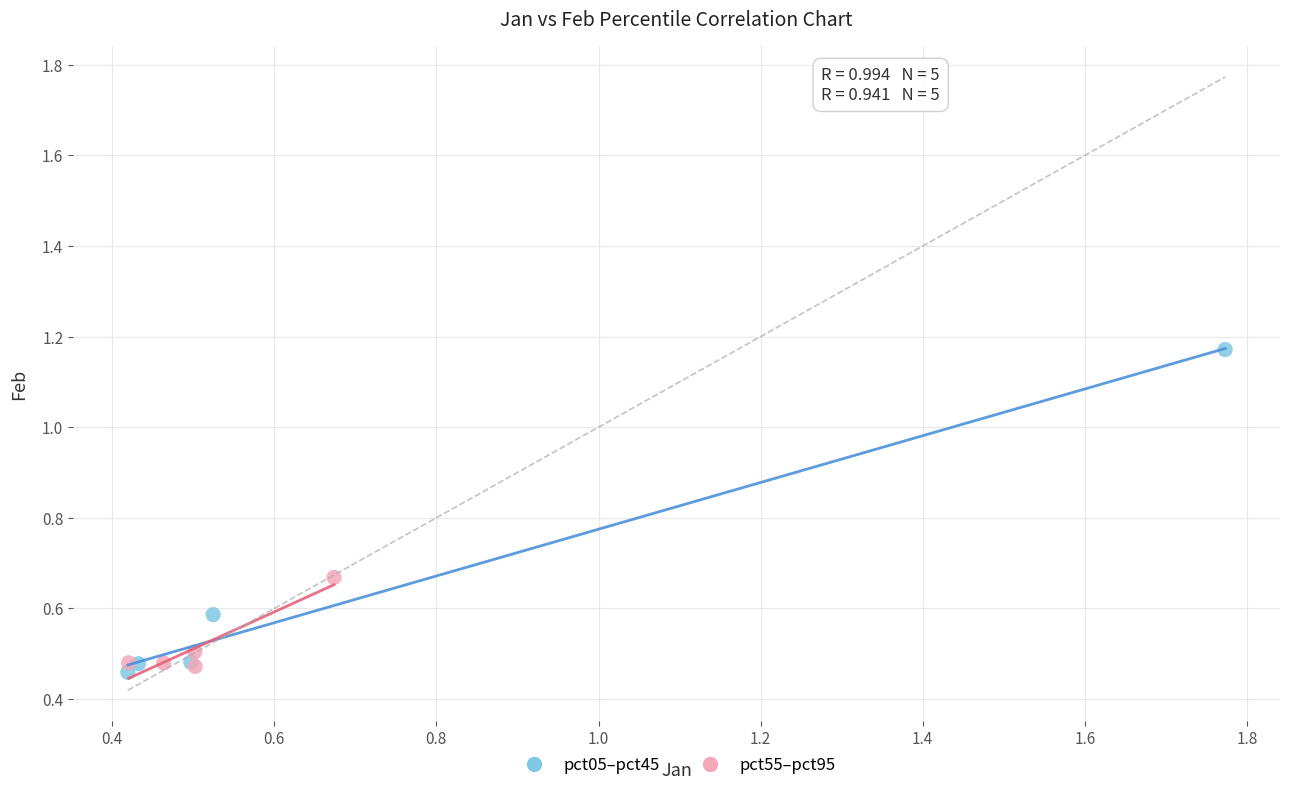

What are all the series names shown in the legend?

pct05–pct45, pct55–pct95